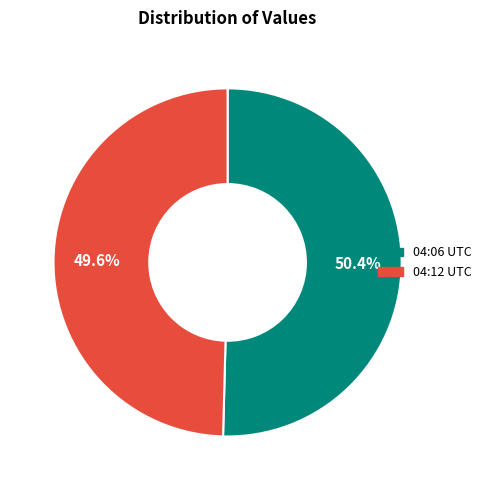

Rank the categories by value from highest to lowest.

04:06 UTC, 04:12 UTC